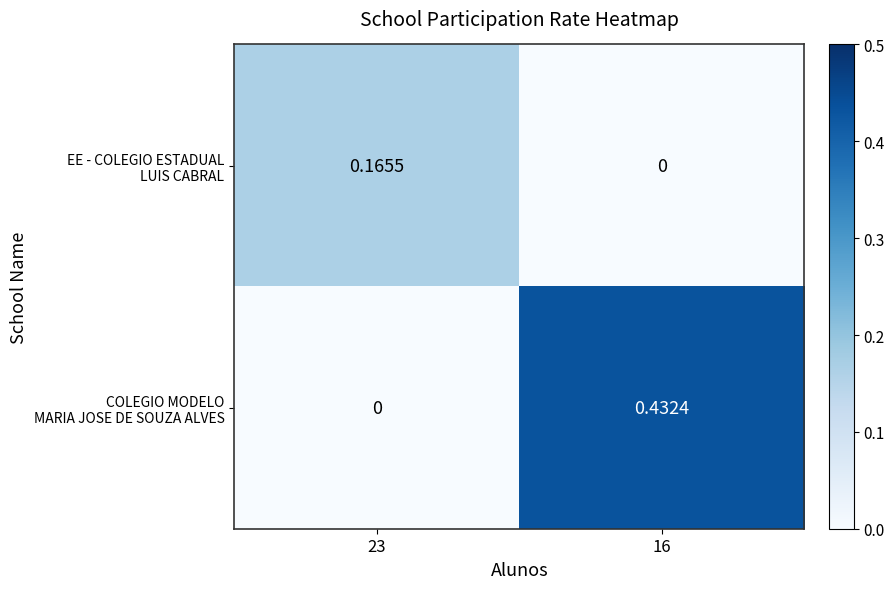

How many series are shown in this chart?

2